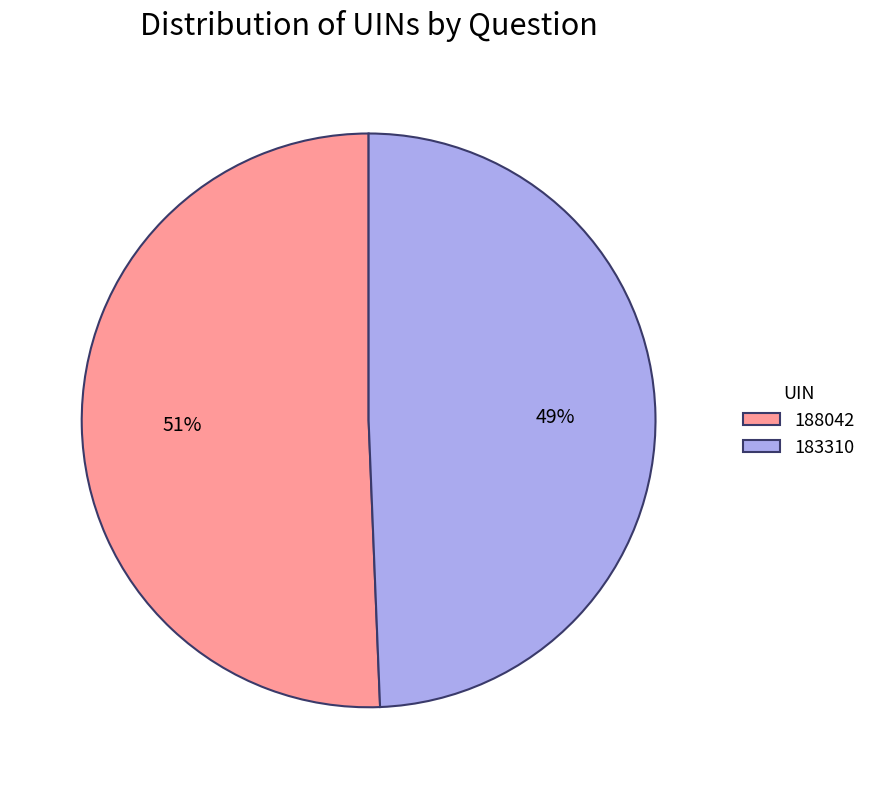

Rank the categories by value from lowest to highest.

183310, 188042